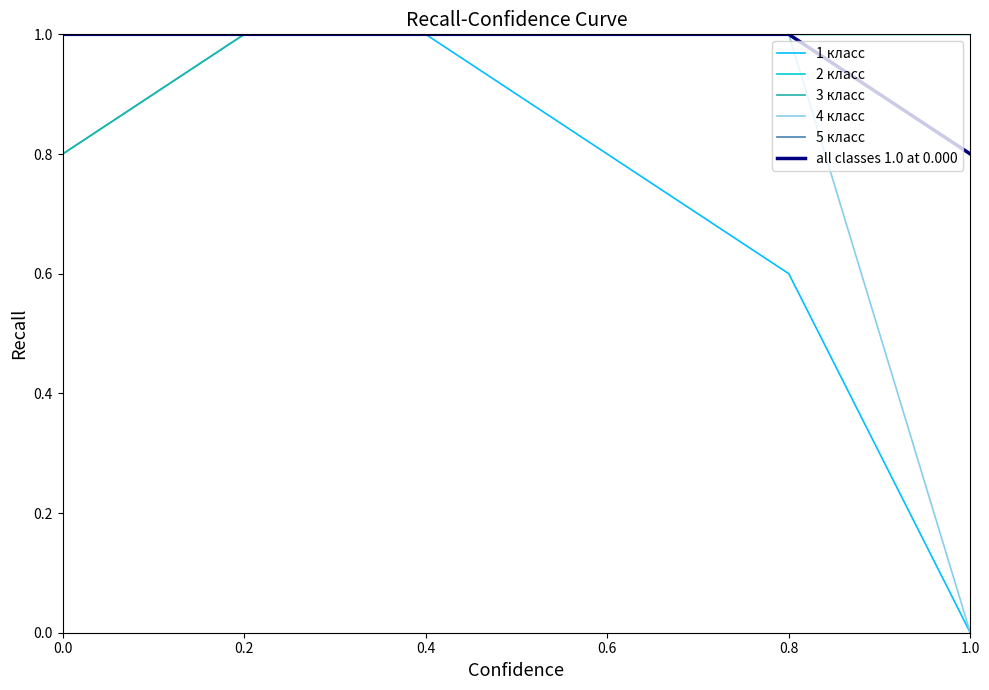

Reading right to left, transcribe all the data shown in this chart.

1 класс: 1.0=0.0	0.8=0.6	0.6=0.8	0.4=1.0	0.2=1.0	0.0=1.0
2 класс: 1.0=1.0	0.8=1.0	0.6=1.0	0.4=1.0	0.2=1.0	0.0=0.8
3 класс: 1.0=1.0	0.8=1.0	0.6=1.0	0.4=1.0	0.2=1.0	0.0=0.8
4 класс: 1.0=0.0	0.8=1.0	0.6=1.0	0.4=1.0	0.2=1.0	0.0=1.0
5 класс: 1.0=1.0	0.8=1.0	0.6=1.0	0.4=1.0	0.2=1.0	0.0=1.0
all classes 1.0 at 0.000: 1.0=0.8	0.8=1.0	0.6=1.0	0.4=1.0	0.2=1.0	0.0=1.0